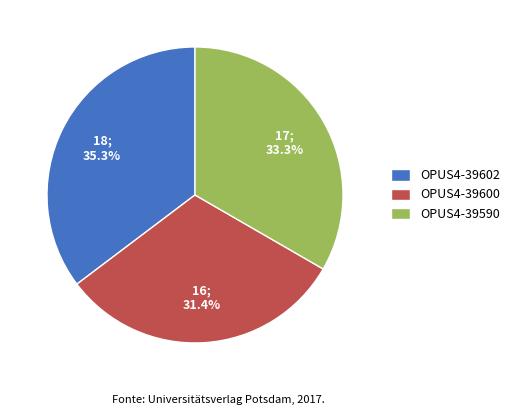

To the nearest percent, what is the difference between the largest and smallest slice percentages?

4%